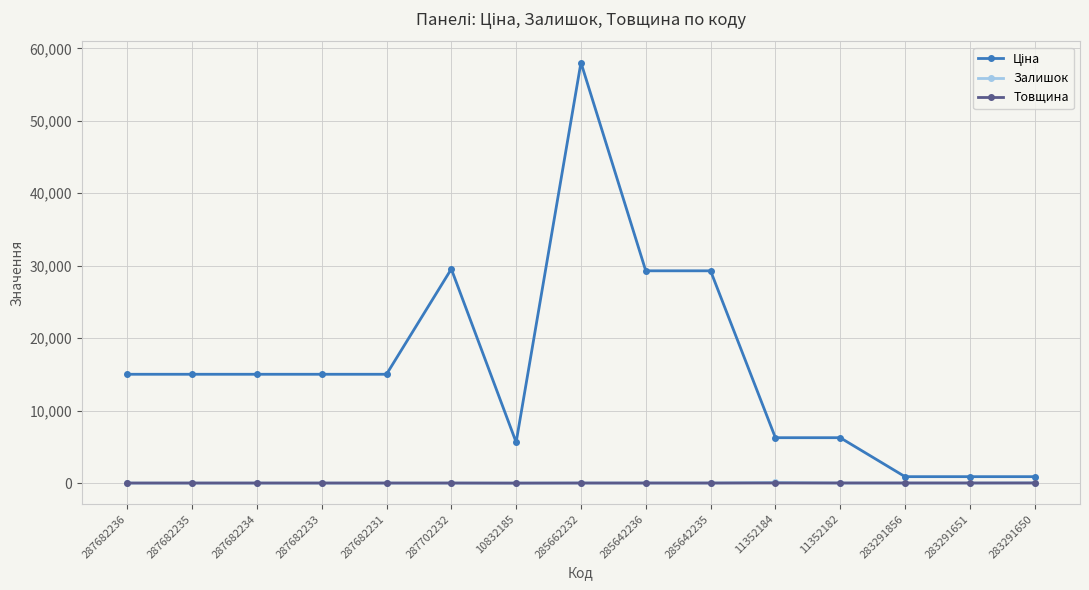

What is the maximum value shown in the chart?

58037.0